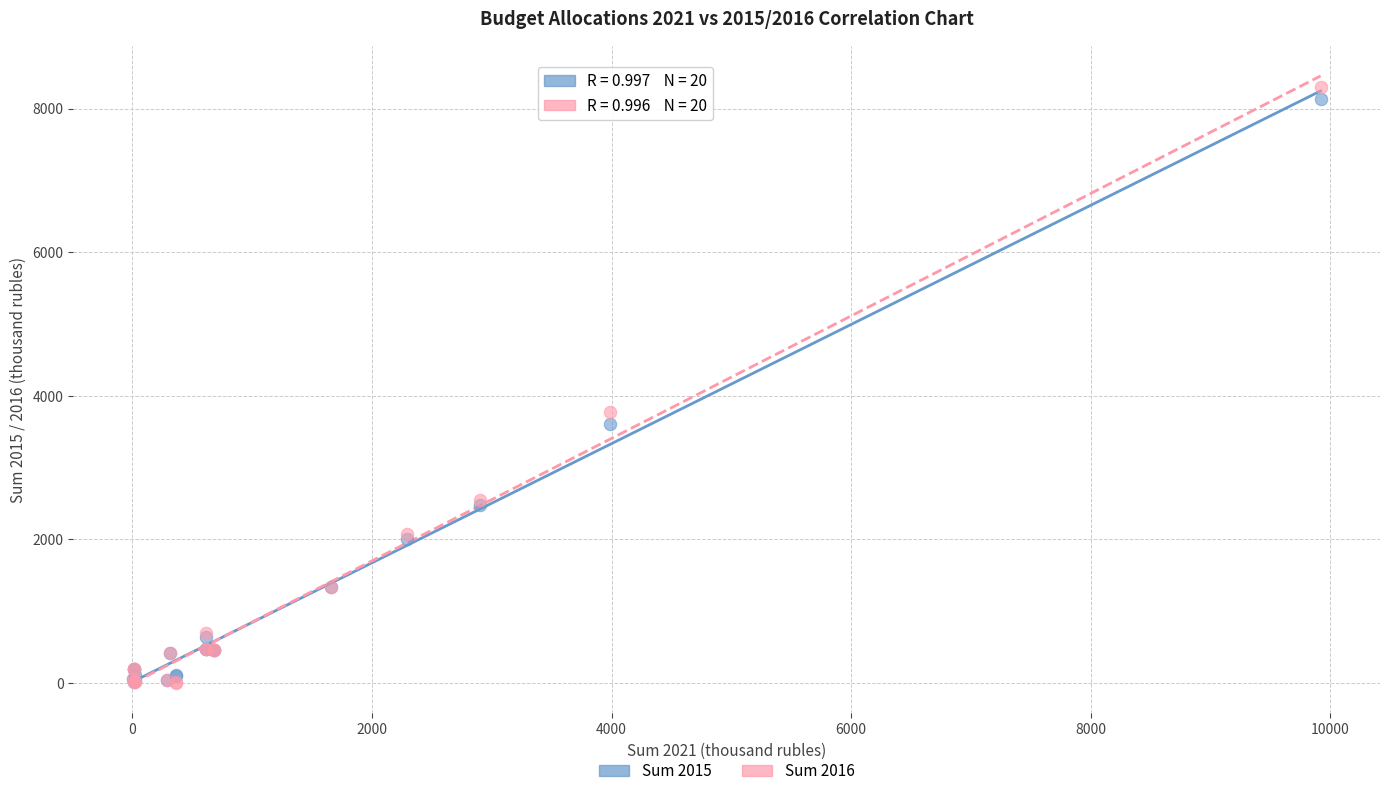

Which series has the largest Y range (max minus min)?

Sum 2016